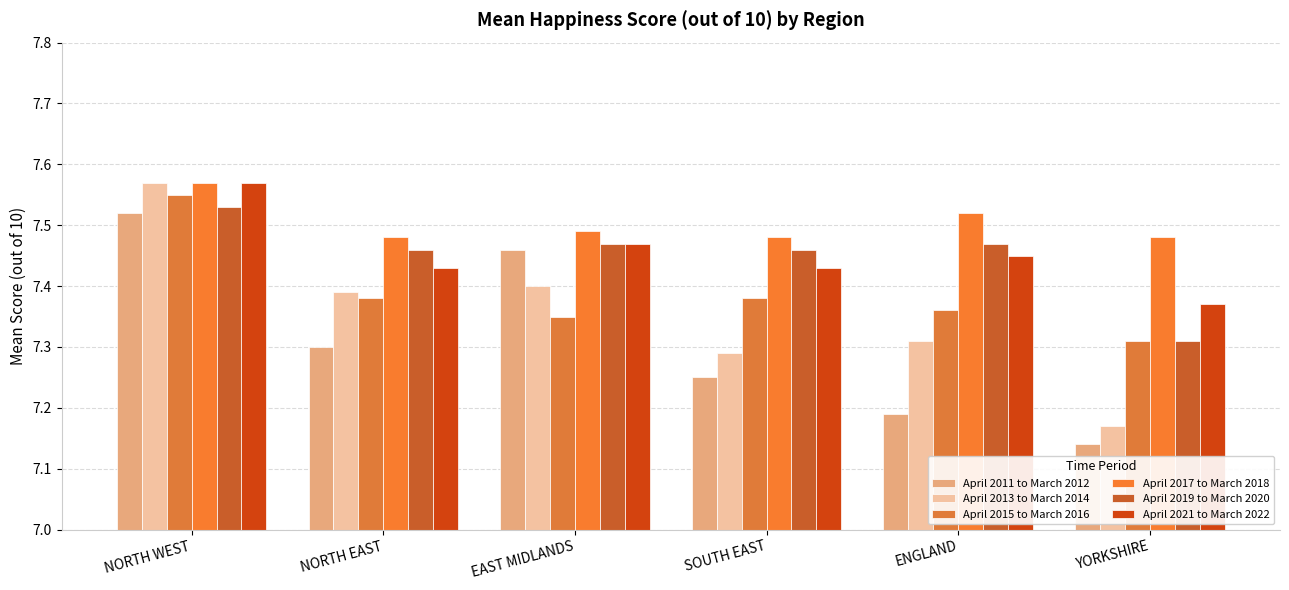

Count the number of categories in the chart.

6